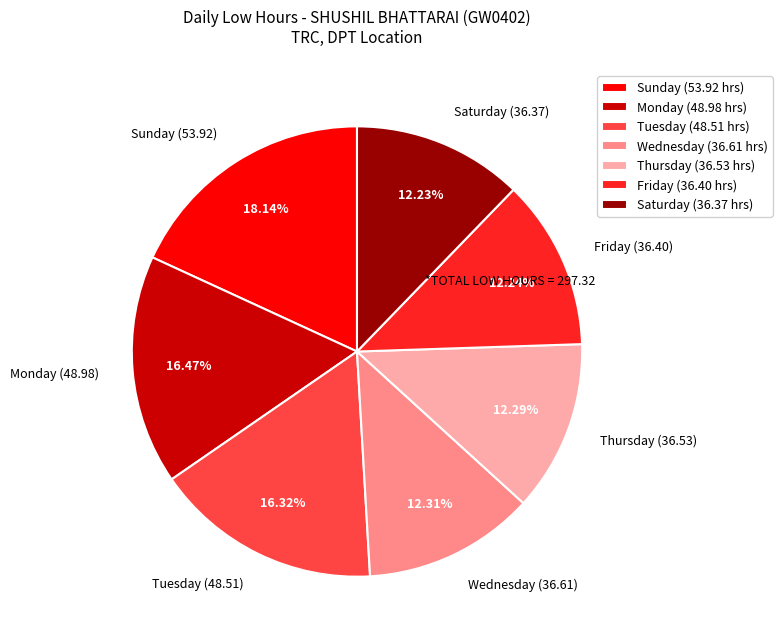

Approximately how many times larger is the value at Monday (48.98) compared to Wednesday (36.61)?

1.3